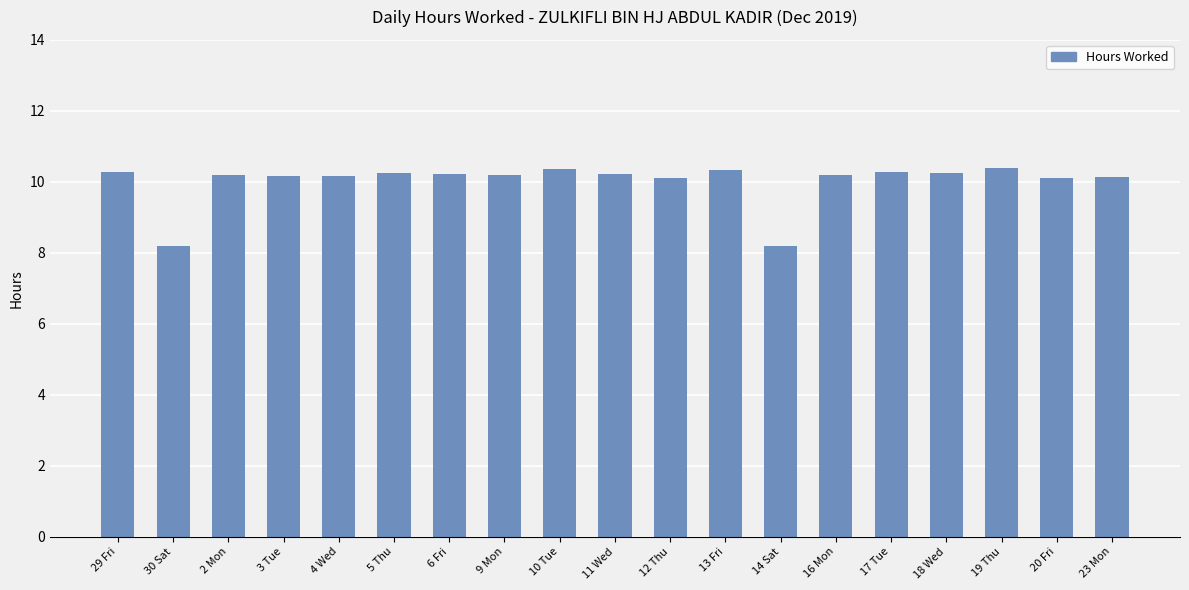

Is it true that the value at 11 Wed is 10.2?

True